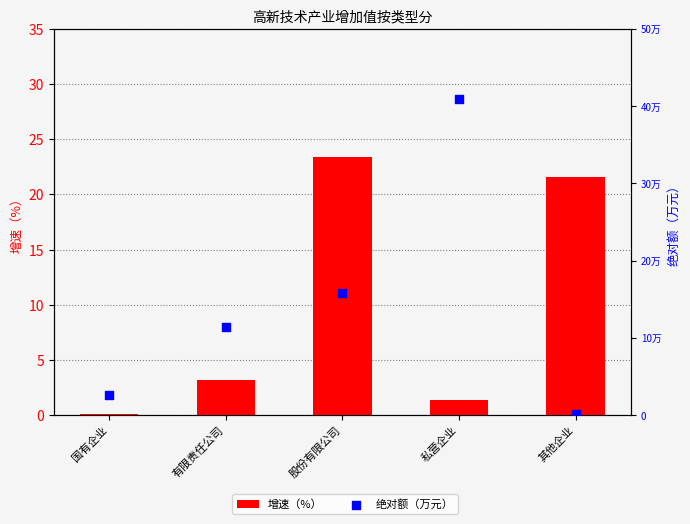

Which series contains the lowest Y value?

增速（%）